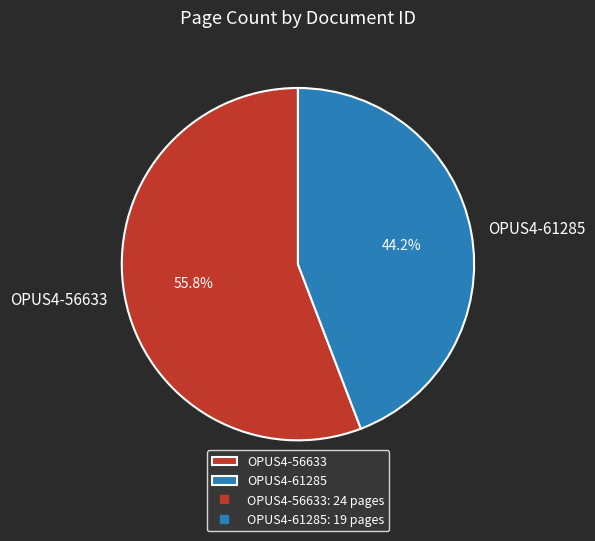

What percentage is the OPUS4-61285 slice, to the nearest percent?

44%